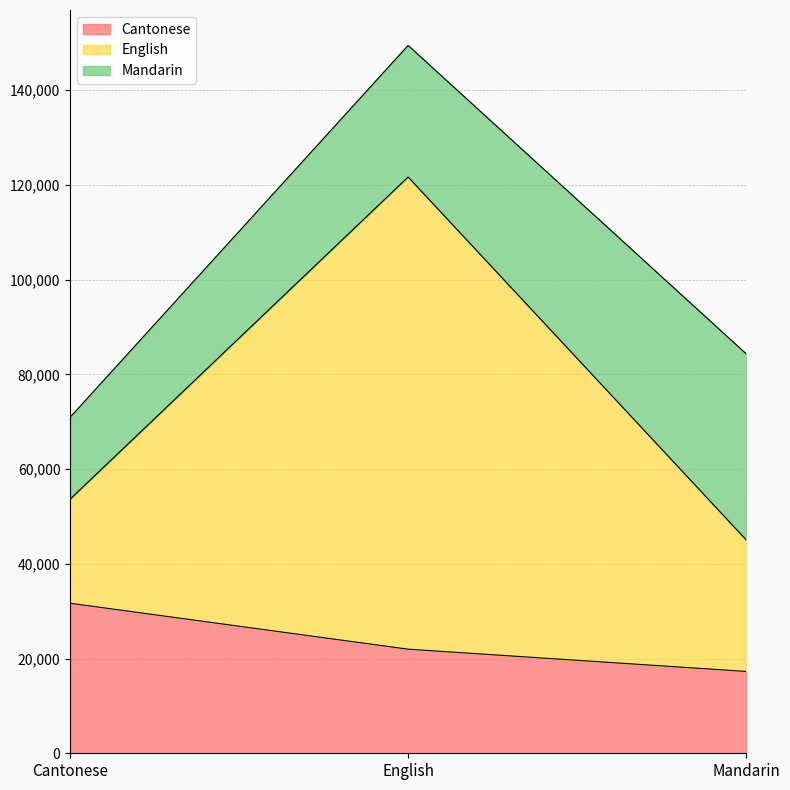

What position from the right is Cantonese?

3